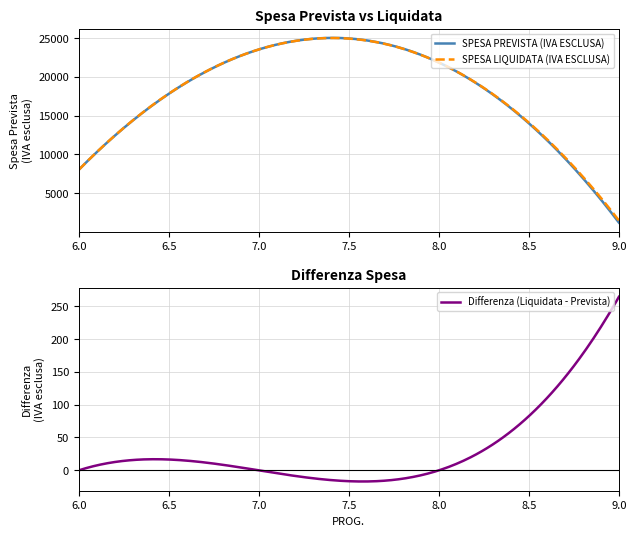

Reading left to right, what are all the values shown in this chart?

SPESA PREVISTA (IVA ESCLUSA): 8000	23520	21840	1200
SPESA LIQUIDATA (IVA ESCLUSA): 8000	23520	21840	1464